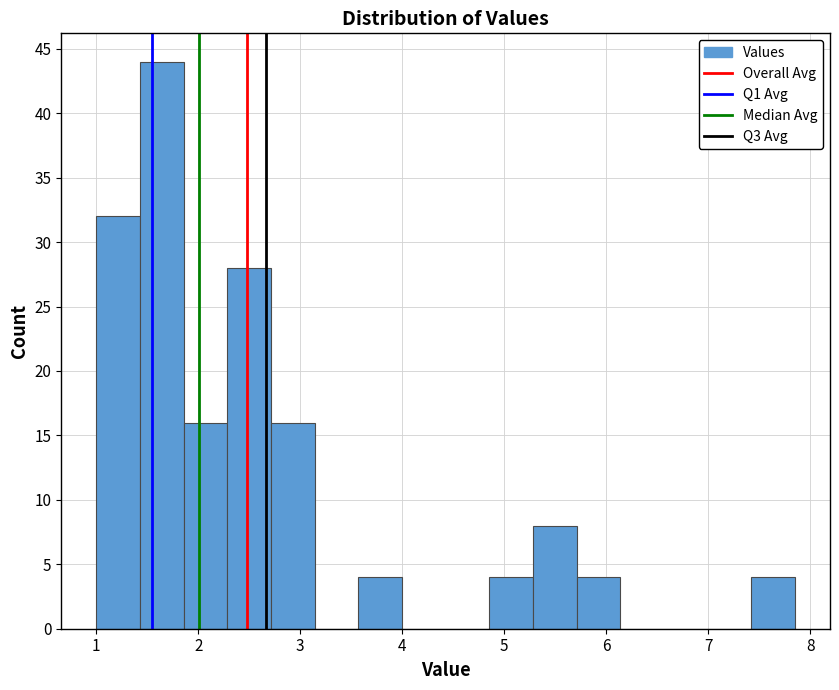

Reading left to right, transcribe this chart: for each bar, give the range it covers on the x-axis and its height. Neither the bar edges nor the heights are printed on the chart, so give them approximately, as read against the axes.

1.0 to 1.4: 32
1.4 to 1.9: 44
1.9 to 2.3: 16
2.3 to 2.7: 28
2.7 to 3.1: 16
3.1 to 3.6: 0
3.6 to 4.0: 4
4.0 to 4.4: 0
4.4 to 4.9: 0
4.9 to 5.3: 4
5.3 to 5.7: 8
5.7 to 6.1: 4
6.1 to 6.6: 0
6.6 to 7.0: 0
7.0 to 7.4: 0
7.4 to 7.9: 4